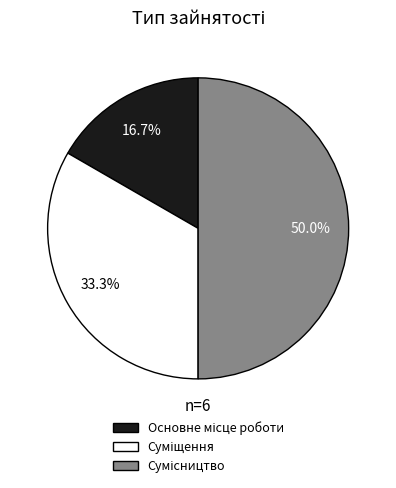

True or false: Сумісництво accounts for 36% of the total.

False